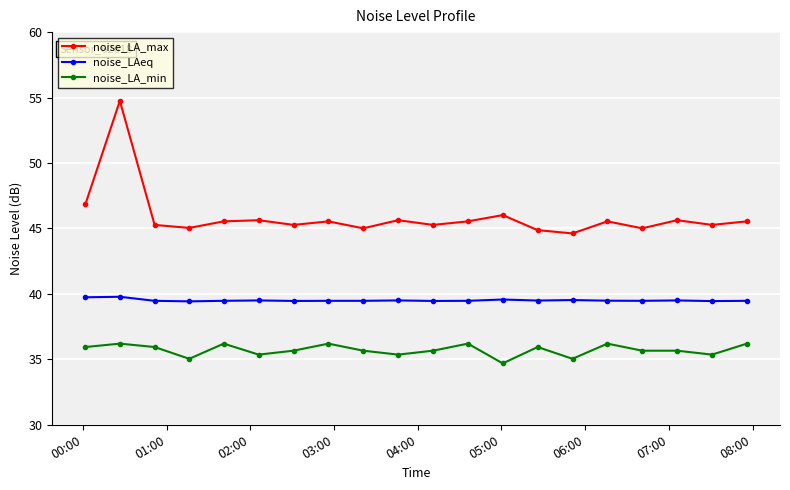

What is the average value of the noise_LA_max series?

45.9